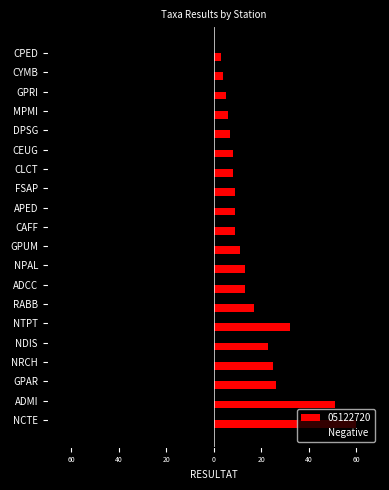

What are all the series names shown in the legend?

05122720, Negative